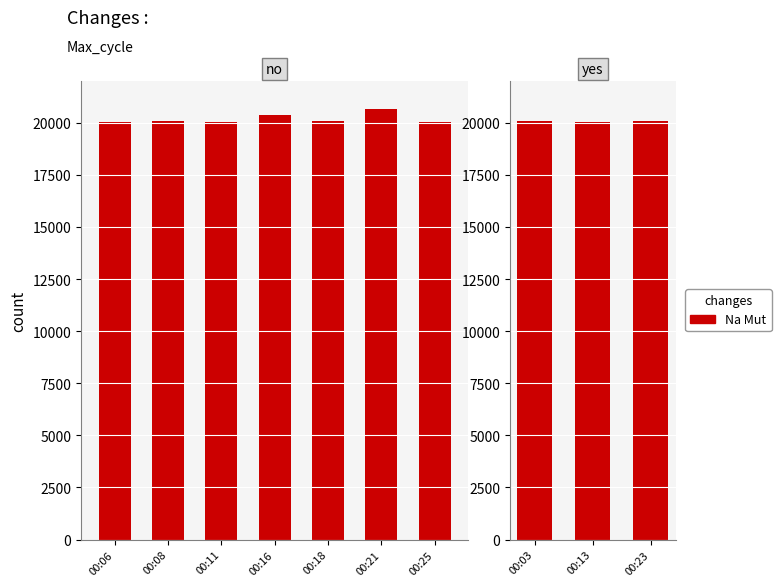

The chart shows a value of 20094 at 00:23. True or false?

True